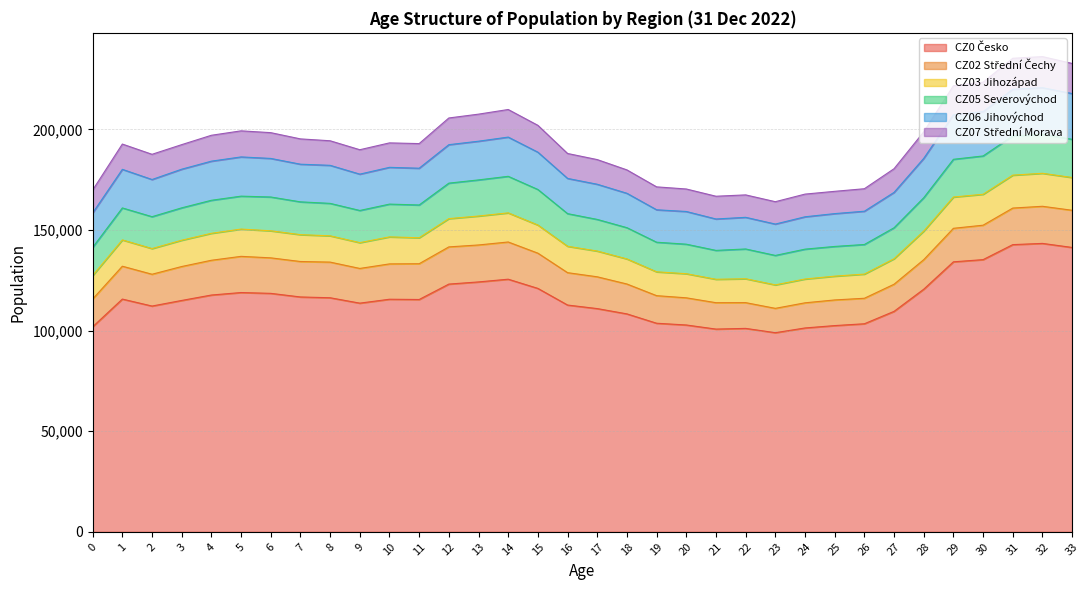

What is the total value across all series at 22?

167478